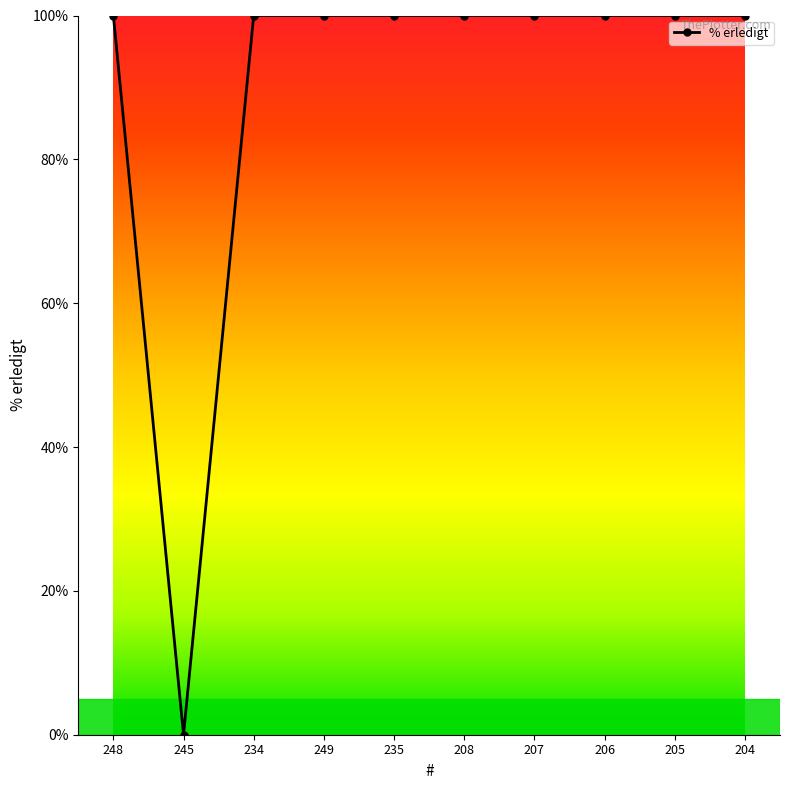

Reading right to left, transcribe all the data shown in this chart.

204=100	205=100	206=100	207=100	208=100	235=100	249=100	234=100	245=0	248=100